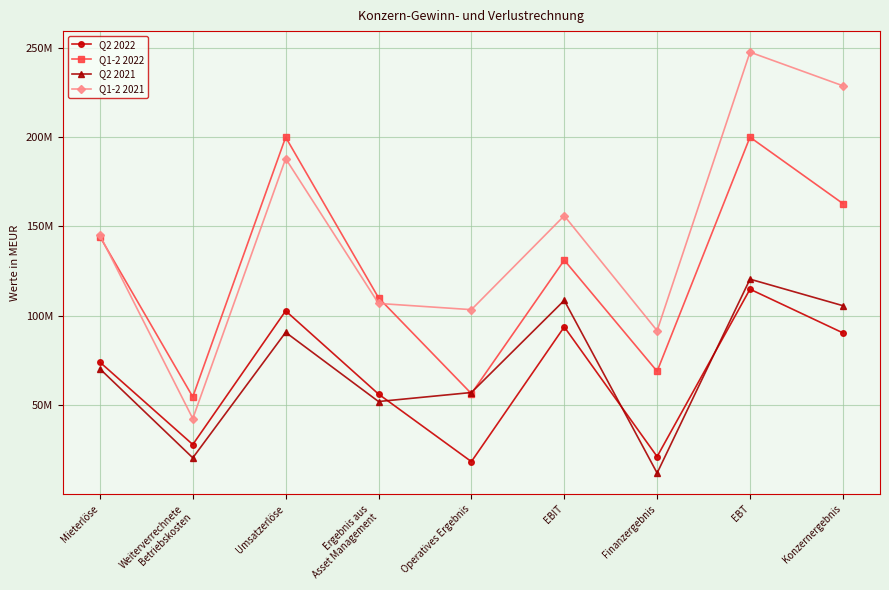

What are all the series names shown in the legend?

Q2 2022, Q1-2 2022, Q2 2021, Q1-2 2021